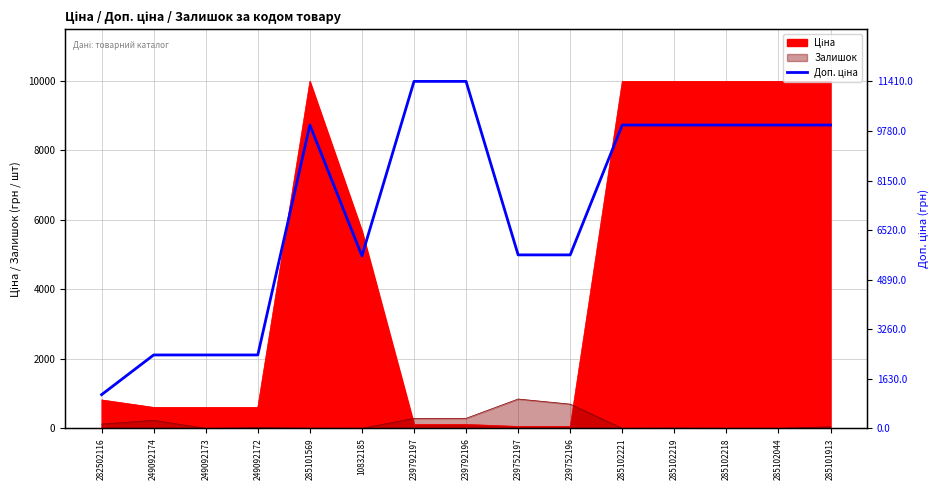

What is the label of the 4th point from the right?

285102219